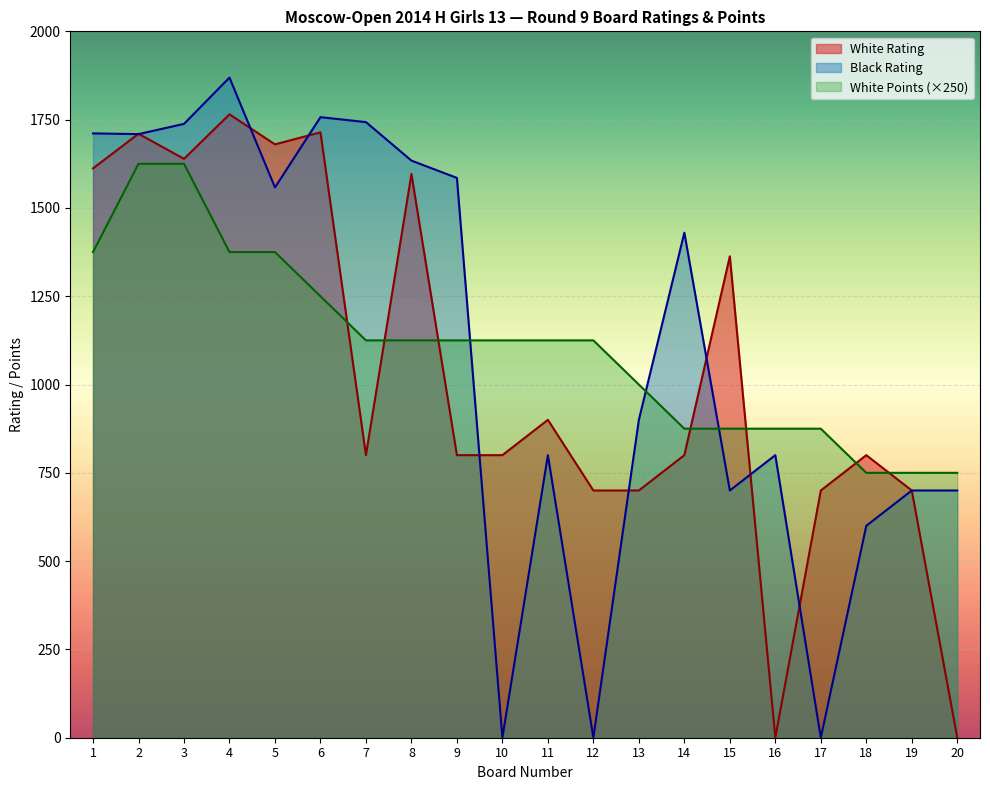

Does the chart display data point markers on the line(s)?

No